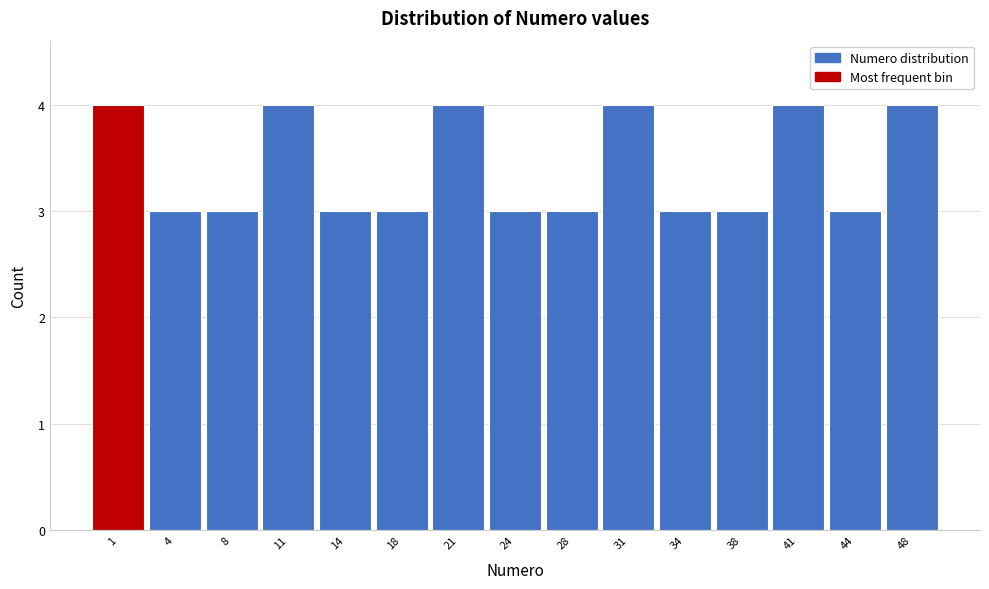

Reading left to right, what are all the values shown in this chart?

1=4	4=3	8=3	11=4	14=3	18=3	21=4	24=3	28=3	31=4	34=3	38=3	41=4	44=3	48=4